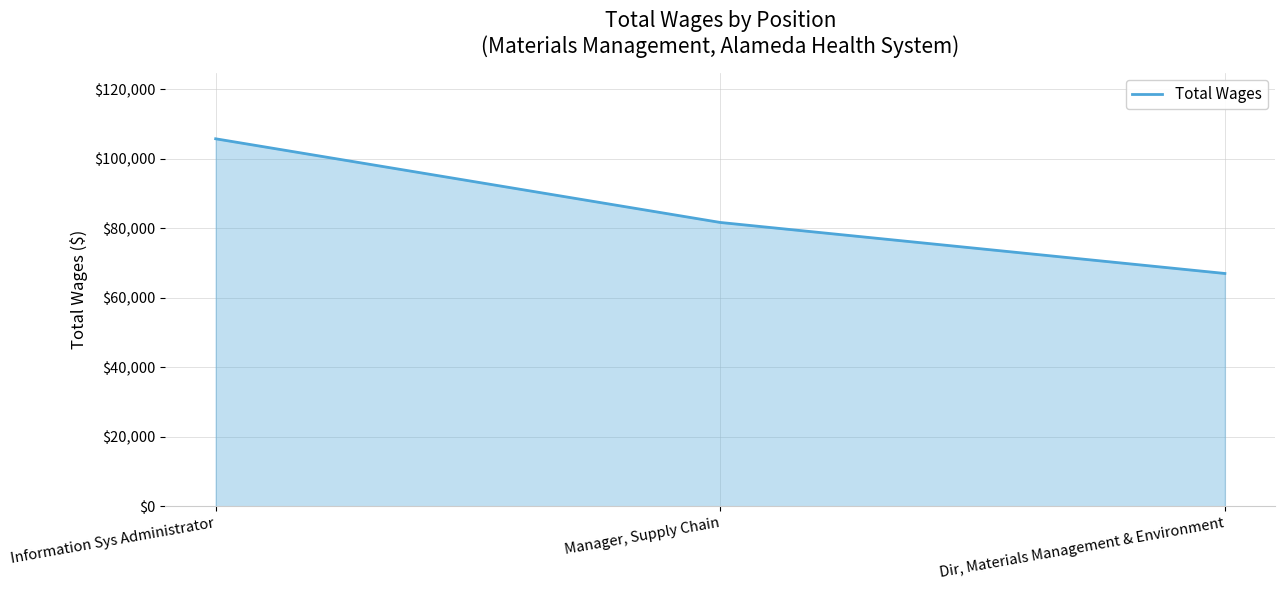

What is the difference between the values at Manager, Supply Chain and Dir, Materials Management & Environment?

14680